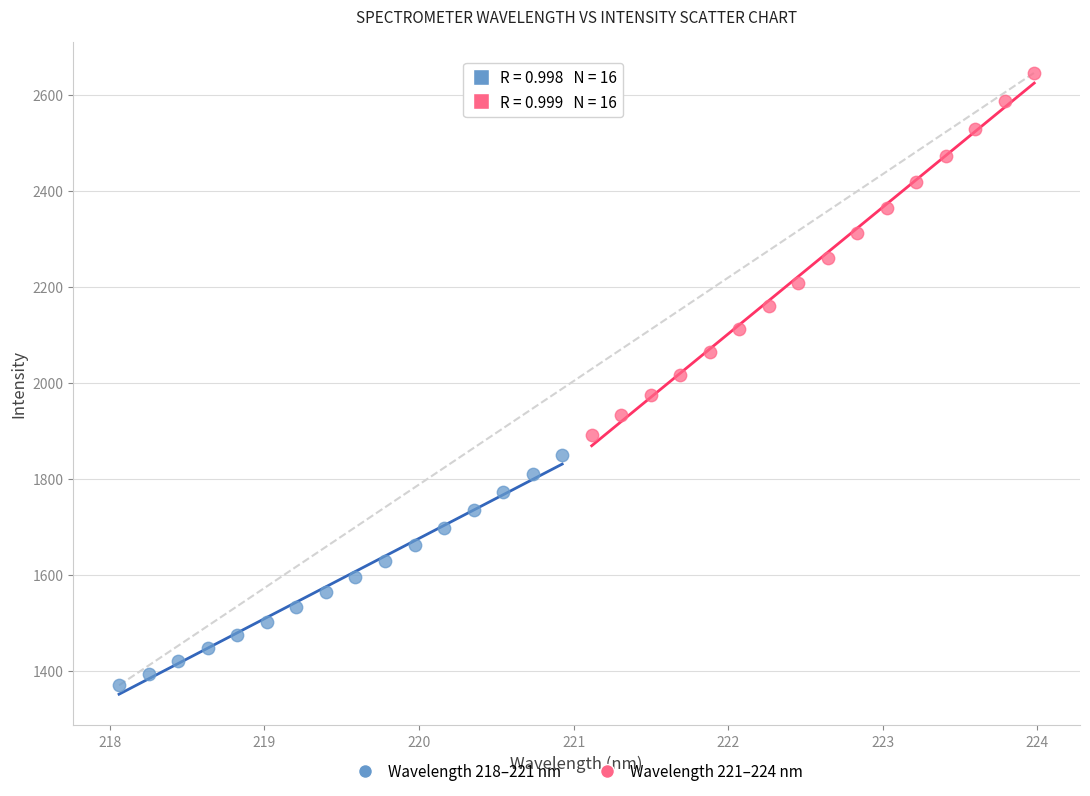

Which series has the widest spread of Y values?

Wavelength 221–224 nm